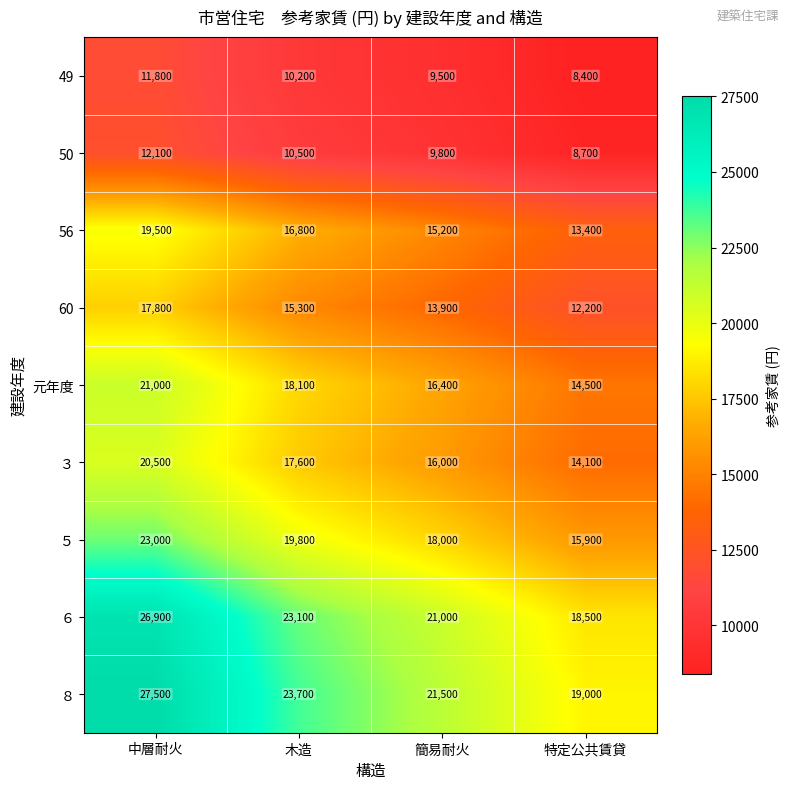

The value of 56 at 中層耐火 is 19500. True or false?

True